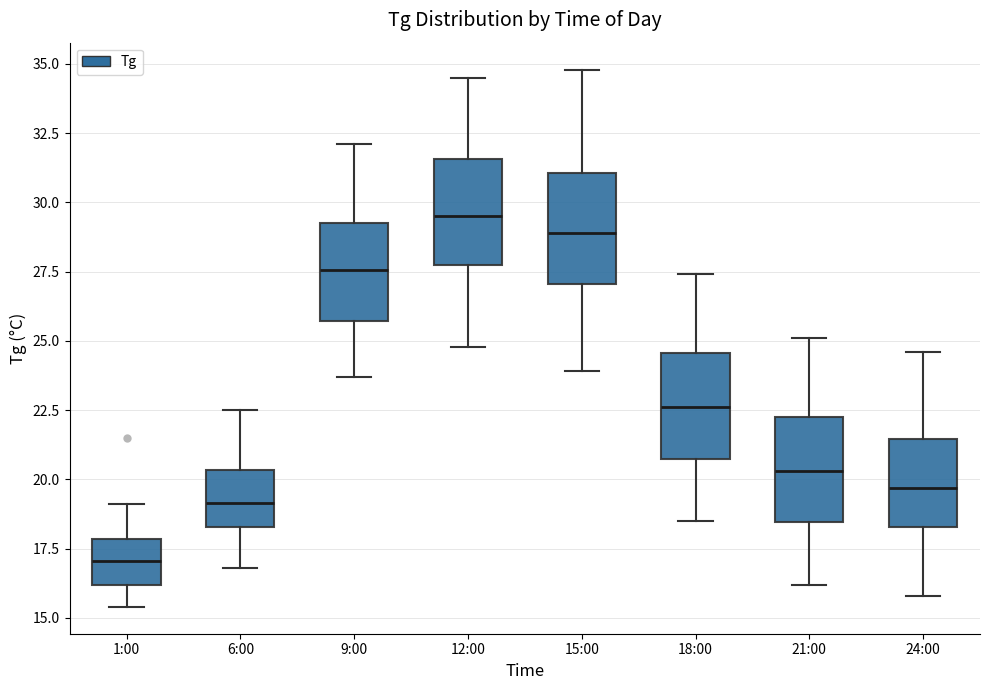

Reading left to right, read every box against the y-axis: the position of its median line, the range the box covers, and the ends of its whiskers. The values are not printed on the chart, so give them approximately, as read against the axis.

1:00: median 17.0, box 16.0 to 18.0, whiskers 15.5 to 19.0
6:00: median 19.0, box 18.5 to 20.5, whiskers 17.0 to 22.5
9:00: median 27.5, box 25.5 to 29.5, whiskers 23.5 to 32.0
12:00: median 29.5, box 27.5 to 31.5, whiskers 25.0 to 34.5
15:00: median 29.0, box 27.0 to 31.0, whiskers 24.0 to 35.0
18:00: median 22.5, box 21.0 to 24.5, whiskers 18.5 to 27.5
21:00: median 20.5, box 18.5 to 22.5, whiskers 16.0 to 25.0
24:00: median 19.5, box 18.5 to 21.5, whiskers 16.0 to 24.5